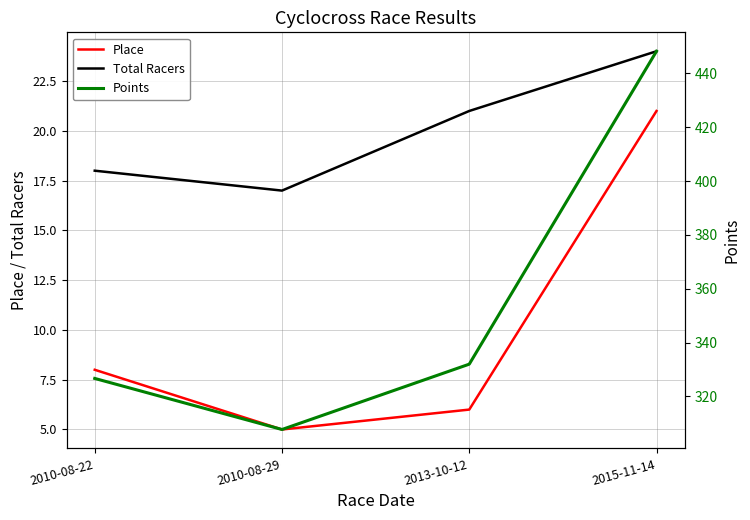

True or false: Total Racers and Points intersect in this chart.

False